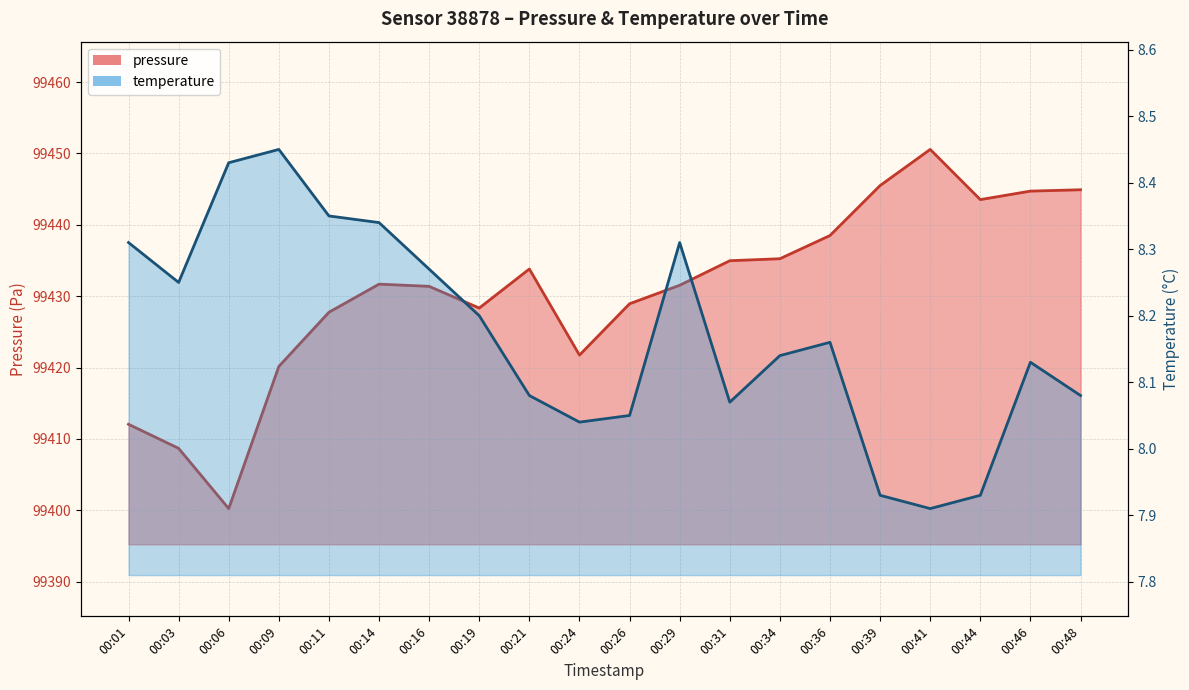

Which category has the lowest value in the pressure series?

00:06